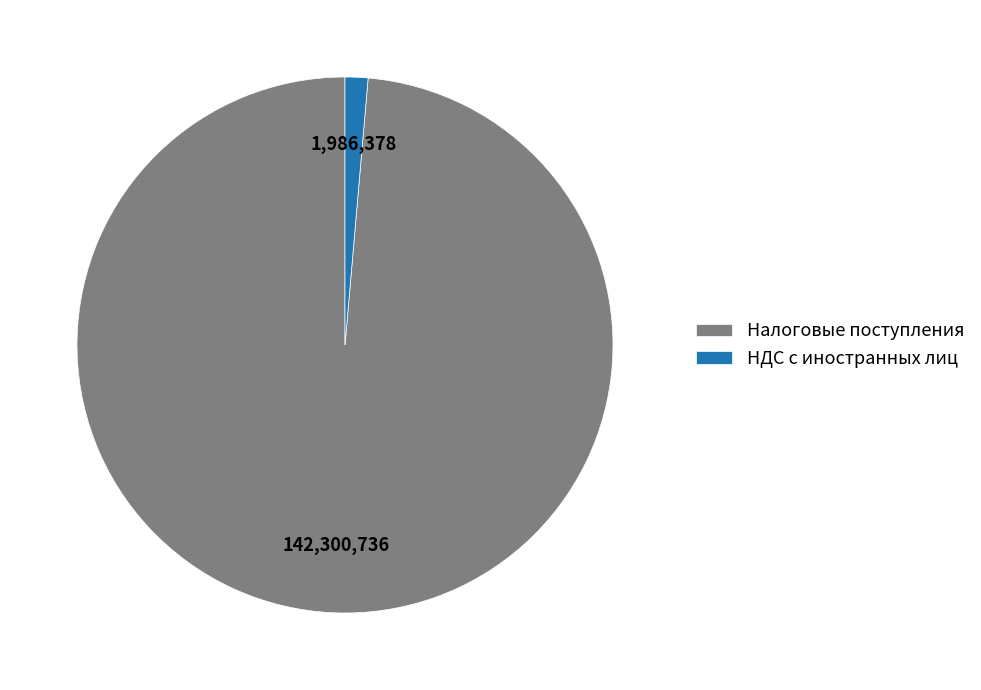

Do Налоговые поступления and НДС с иностранных лиц together represent more than half of the pie?

Yes